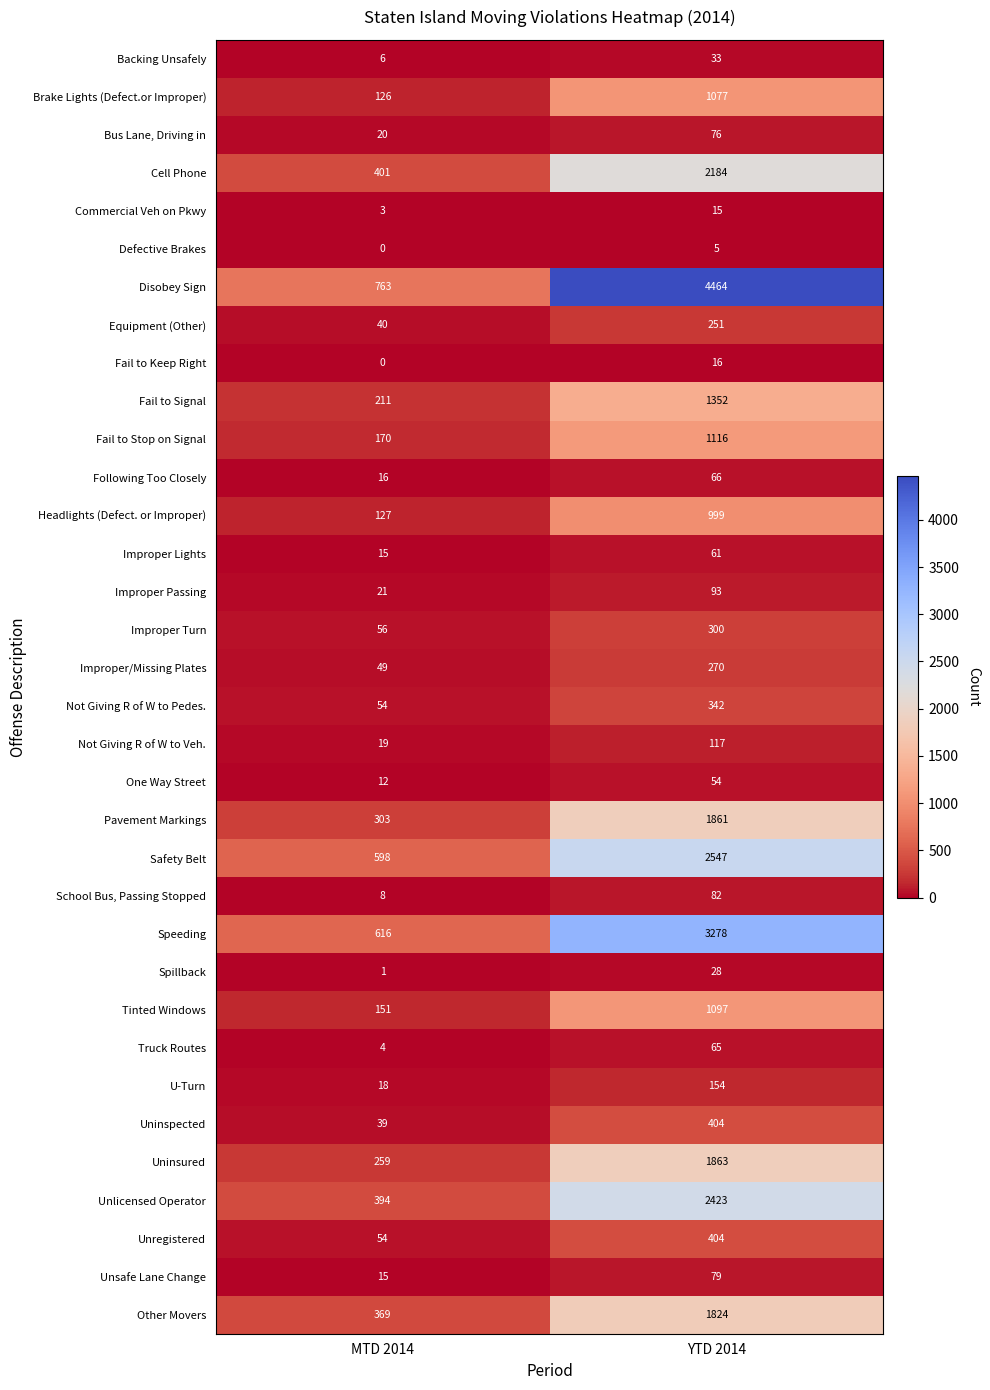

Read the Commercial Veh on Pkwy value at YTD 2014.

15